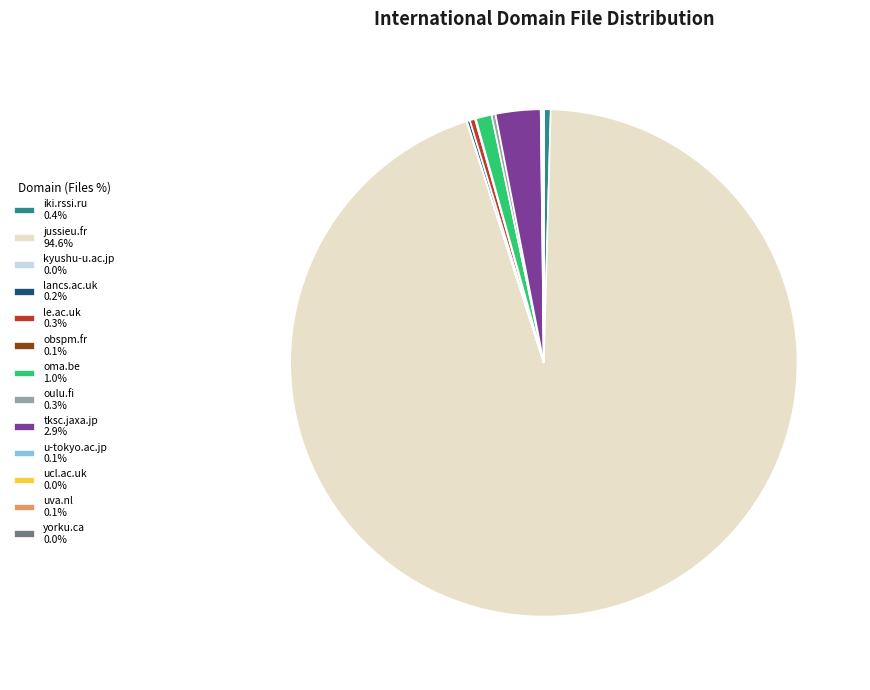

Does any single category account for the majority?

Yes